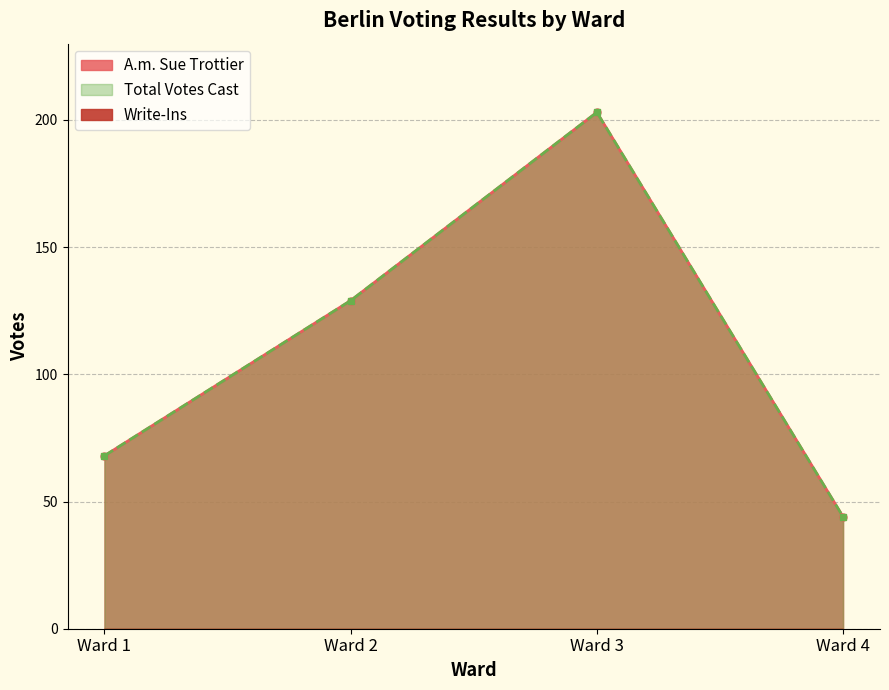

Where does the Total Votes Cast series first go above 129?

Ward 3